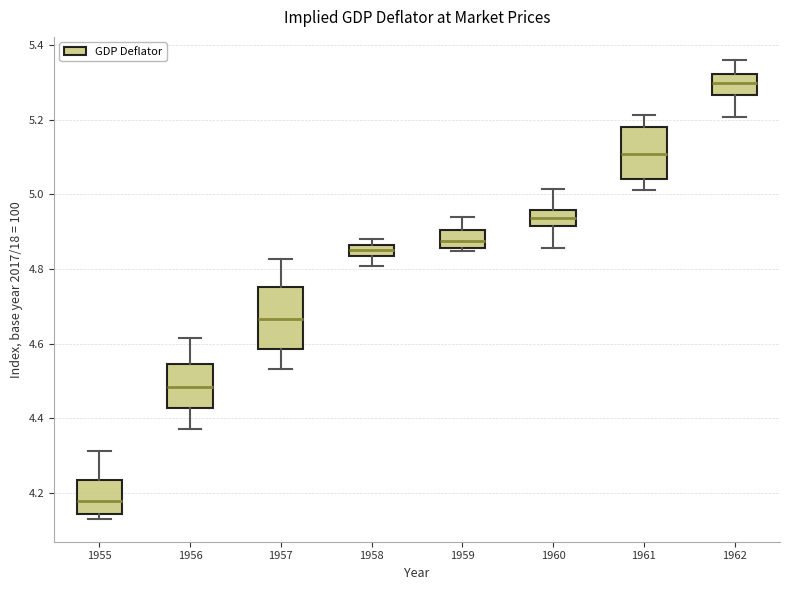

Which box is the tallest, from its lower edge to its upper edge?

1957